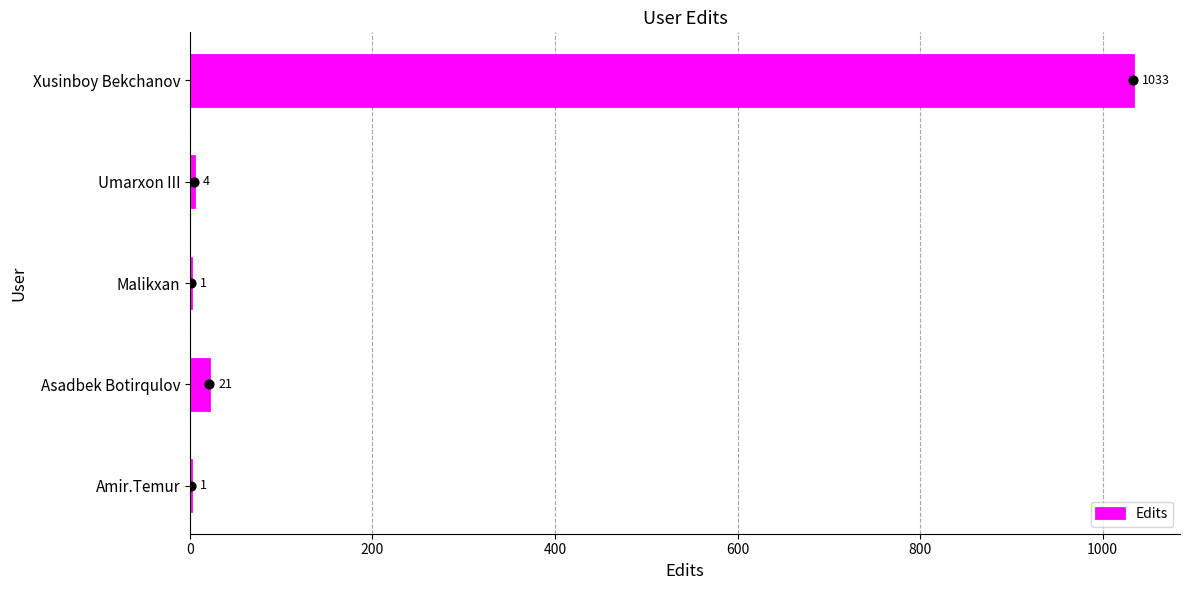

Which category has the highest value in the Edits series?

Xusinboy Bekchanov